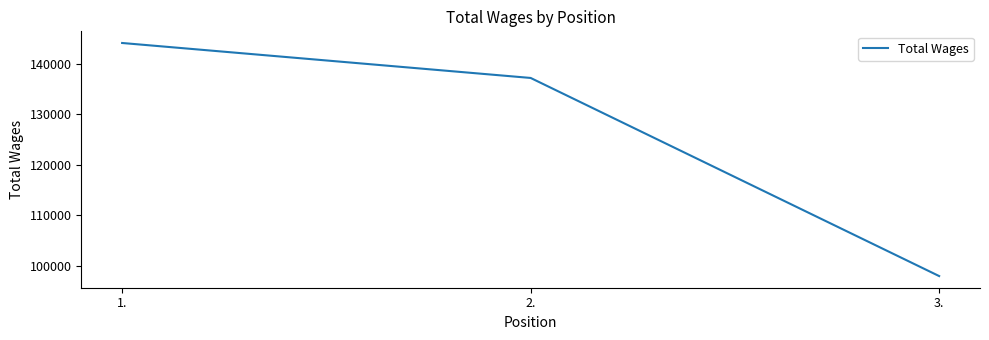

What is the maximum value shown in the chart?

144099